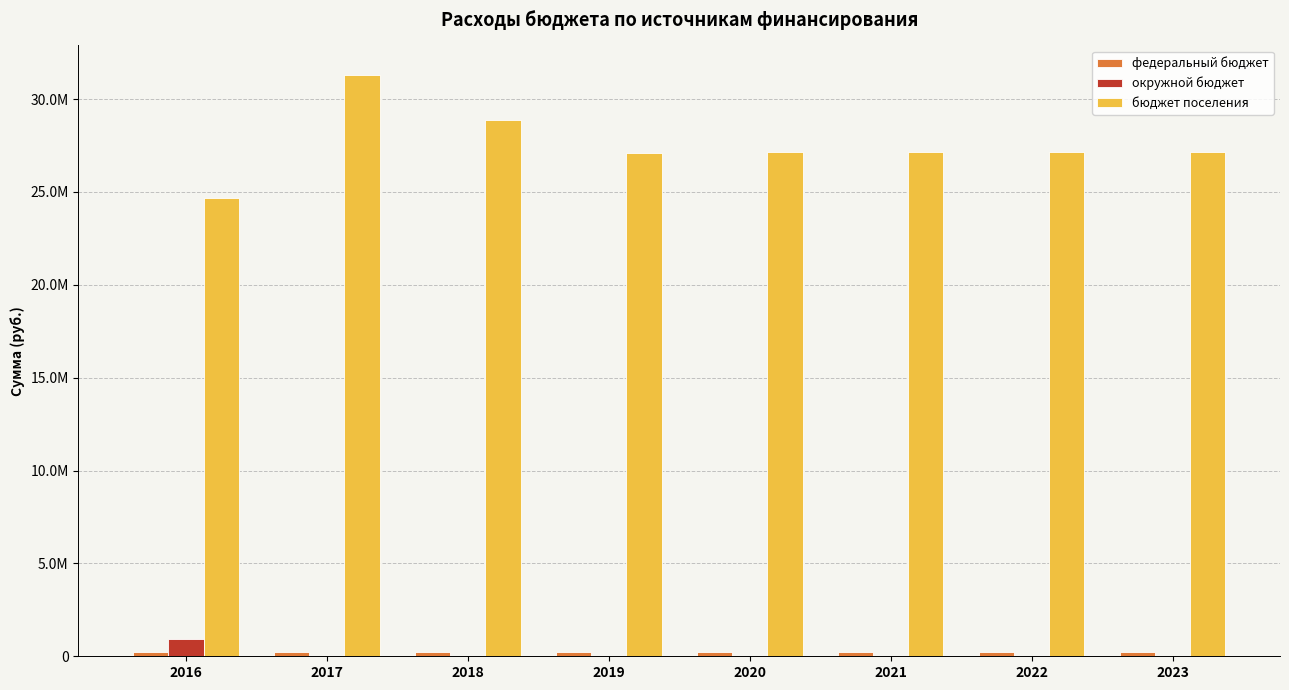

Is it true that окружной бюджет equals 313948.8 at 2017?

False